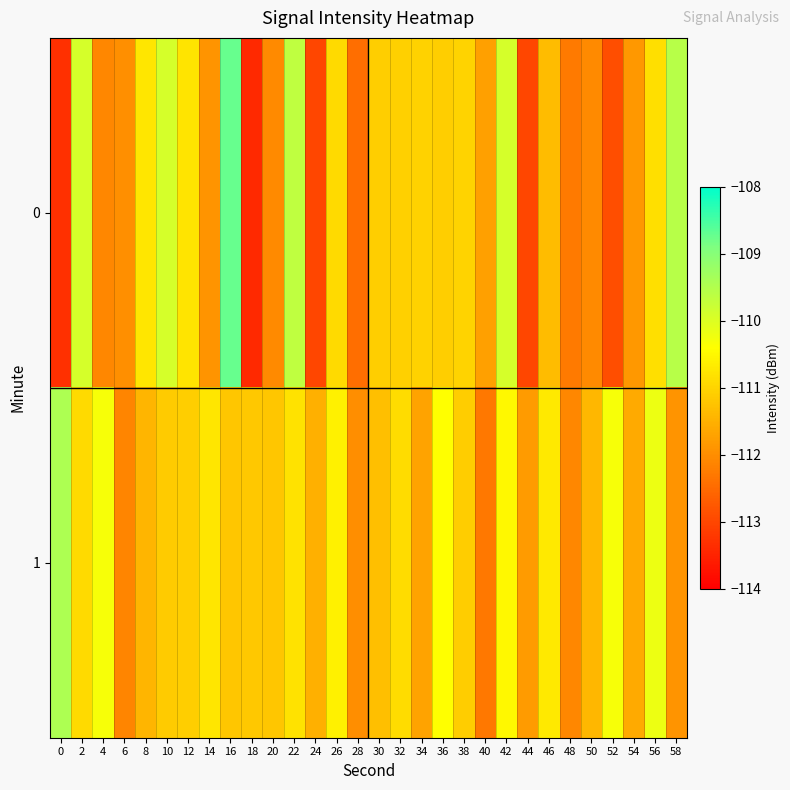

Rank the series by their average value, from lowest to highest.

0, 1